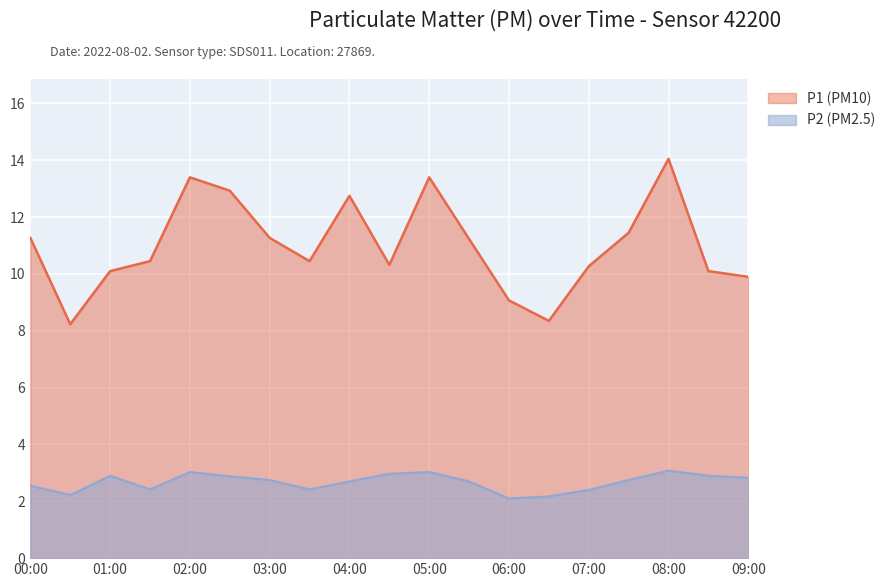

Reading right to left, transcribe all the data shown in this chart.

P1: 09:00=9.9	08:30=10.1	08:00=14.1	07:30=11.4	07:00=10.3	06:30=8.3	06:00=9.1	05:30=11.2	05:00=13.4	04:30=10.3	04:00=12.8	03:30=10.4	03:00=11.3	02:30=12.9	02:00=13.4	01:30=10.4	01:00=10.1	00:30=8.2	00:00=11.3
P2: 09:00=2.8	08:30=2.9	08:00=3.1	07:30=2.8	07:00=2.4	06:30=2.2	06:00=2.1	05:30=2.7	05:00=3.0	04:30=3.0	04:00=2.7	03:30=2.4	03:00=2.8	02:30=2.9	02:00=3.0	01:30=2.4	01:00=2.9	00:30=2.2	00:00=2.5